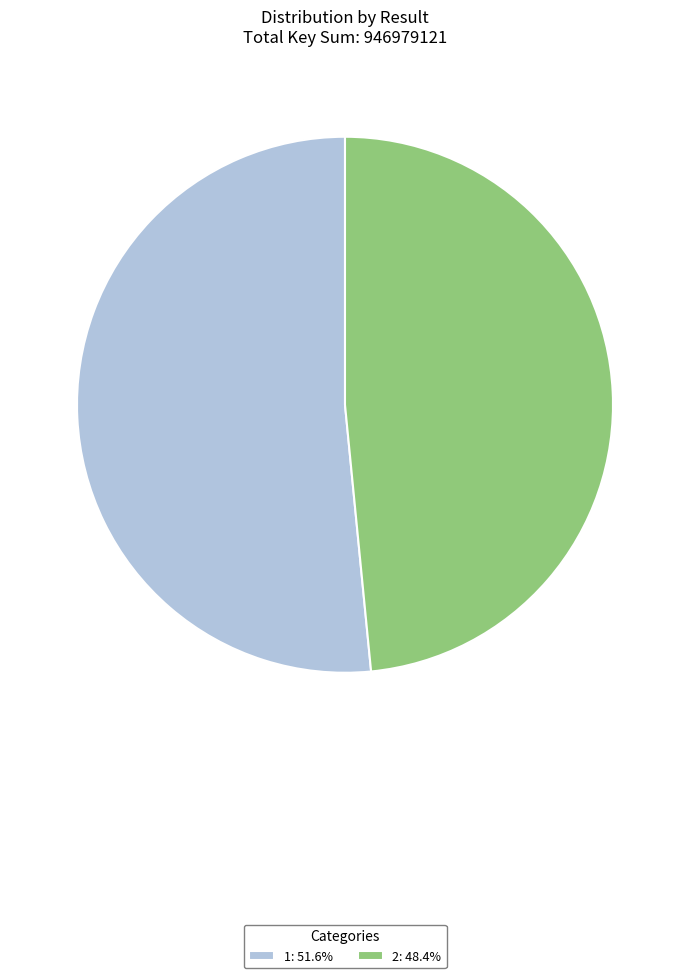

Does 1 account for over 50% of the chart?

Yes